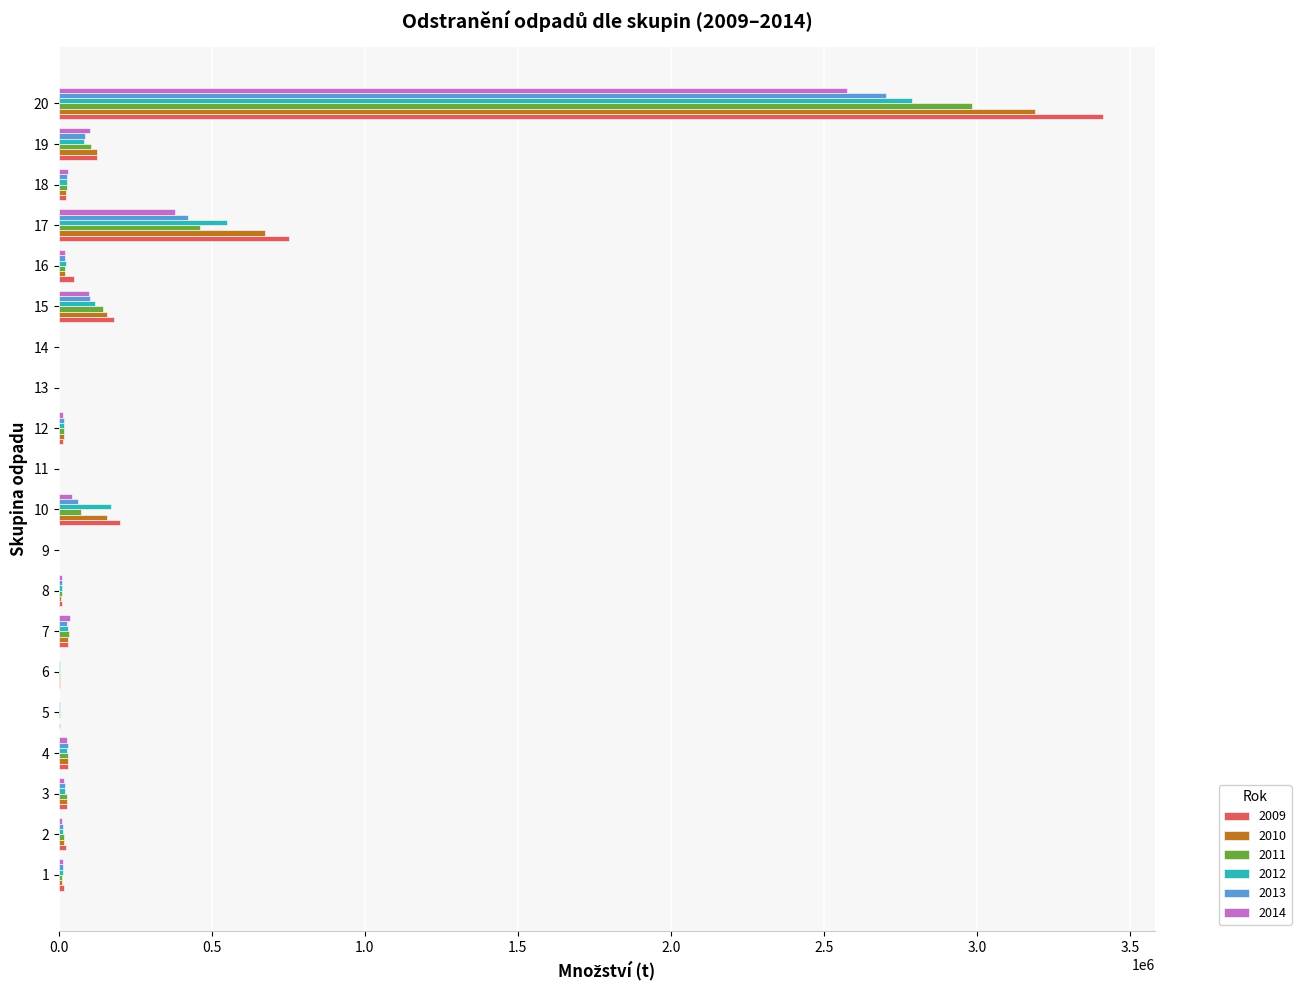

The value of 2011 at 19 is 105055.0. True or false?

True